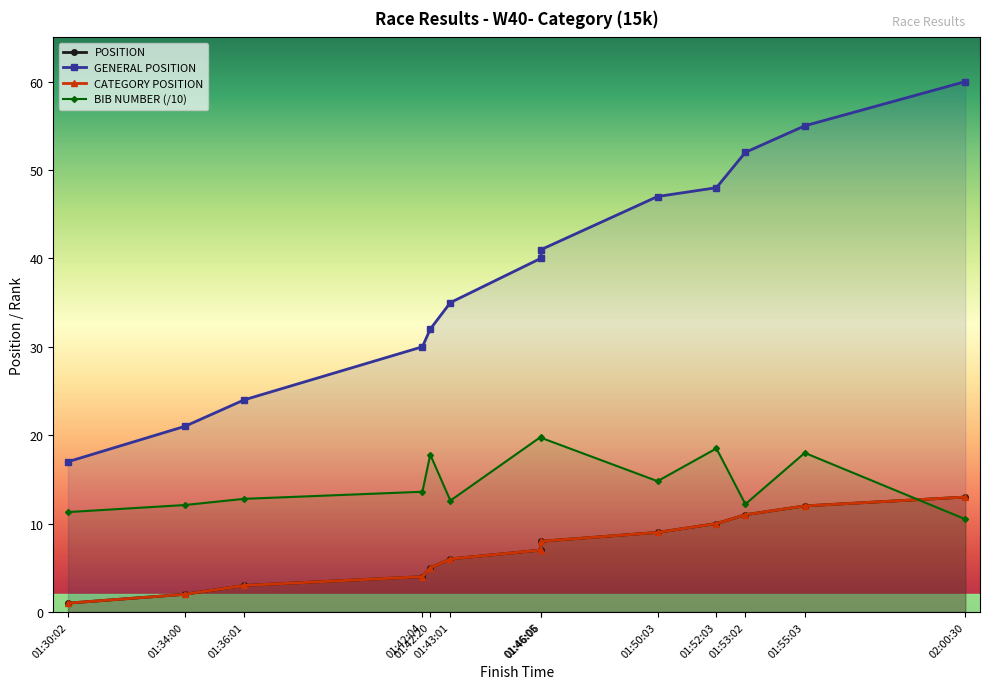

Reading left to right, what are all the values shown in this chart?

POSITION: 1.0	2.0	3.0	4.0	5.0	6.0	7.0	8.0	9.0	10.0	11.0	12.0	13.0
GENERAL POSITION: 17.0	21.0	24.0	30.0	32.0	35.0	40.0	41.0	47.0	48.0	52.0	55.0	60.0
CATEGORY POSITION: 1.0	2.0	3.0	4.0	5.0	6.0	7.0	8.0	9.0	10.0	11.0	12.0	13.0
BIB NUMBER: 11.3	12.1	12.8	13.6	17.8	12.6	19.8	19.7	14.8	18.5	12.2	18.0	10.5